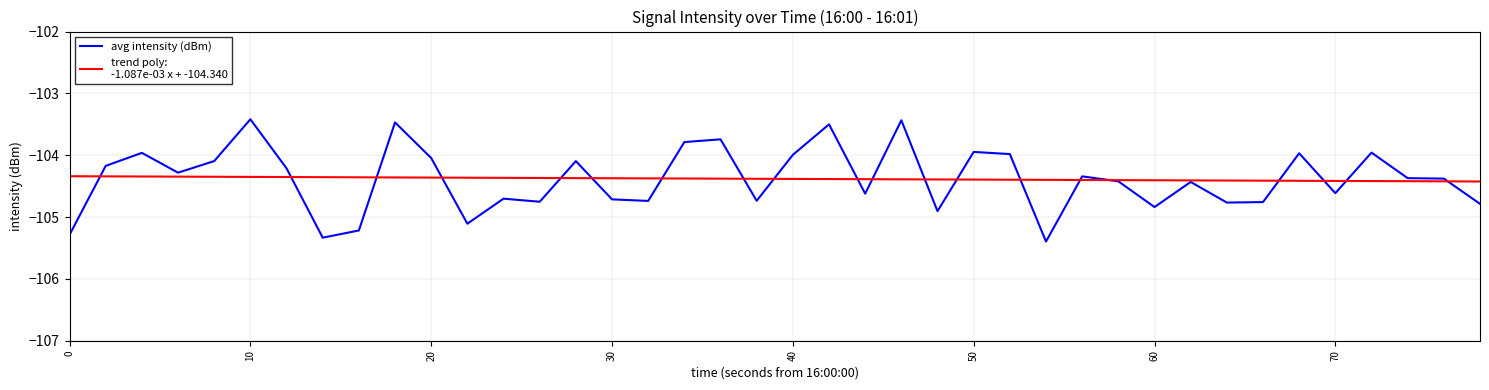

The avg intensity (dBm) series shows -103.9 at 50. True or false?

True